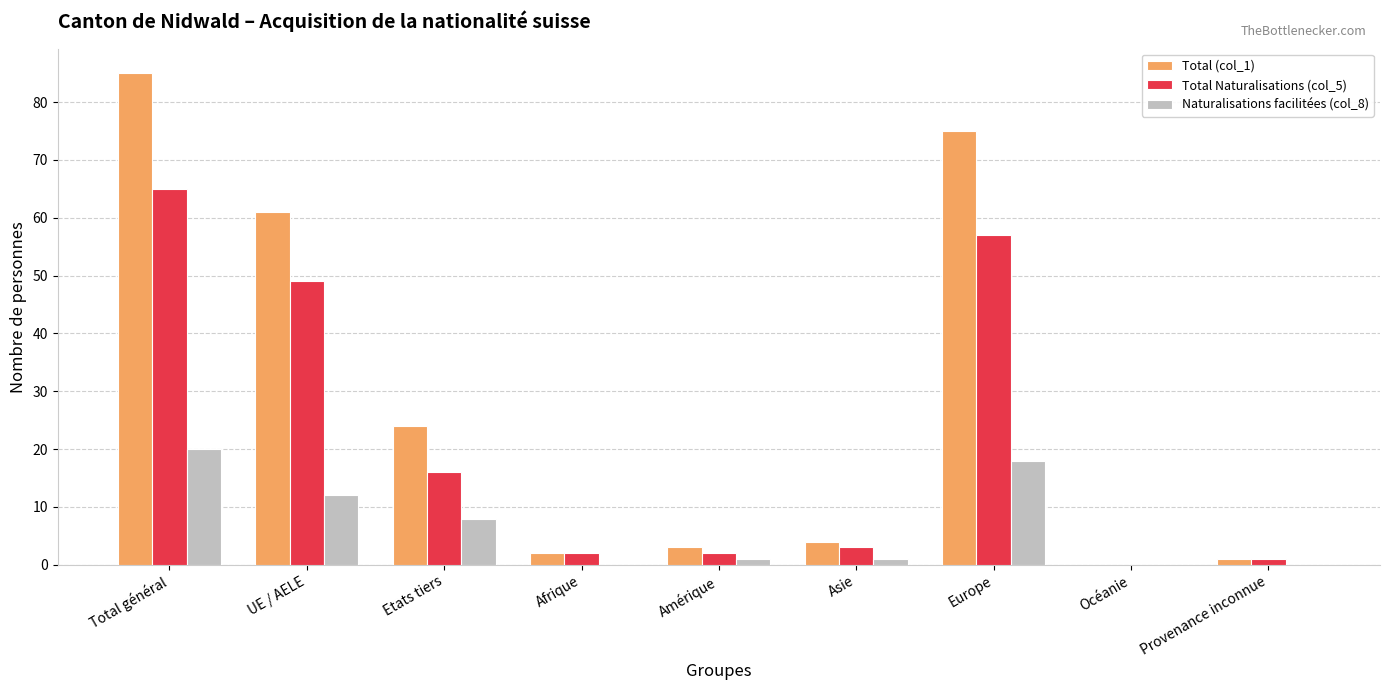

Reading left to right, list all the values displayed in this chart.

Total (col_1): Total général=85	UE / AELE=61	Etats tiers=24	Afrique=2	Amérique=3	Asie=4	Europe=75	Océanie=0	Provenance inconnue=1
Total Naturalisations (col_5): Total général=65	UE / AELE=49	Etats tiers=16	Afrique=2	Amérique=2	Asie=3	Europe=57	Océanie=0	Provenance inconnue=1
Naturalisations facilitées (col_8): Total général=20	UE / AELE=12	Etats tiers=8	Afrique=0	Amérique=1	Asie=1	Europe=18	Océanie=0	Provenance inconnue=0